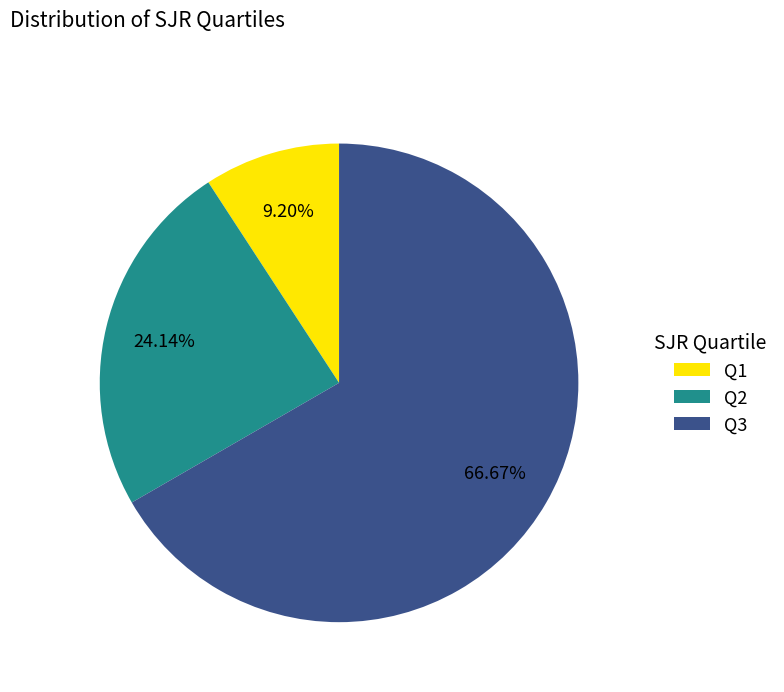

How many slices are in this pie chart?

3